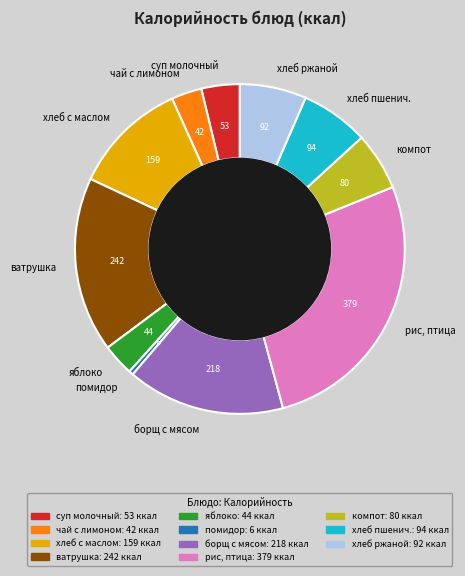

Is it true that ватрушка is 11% of the pie?

False